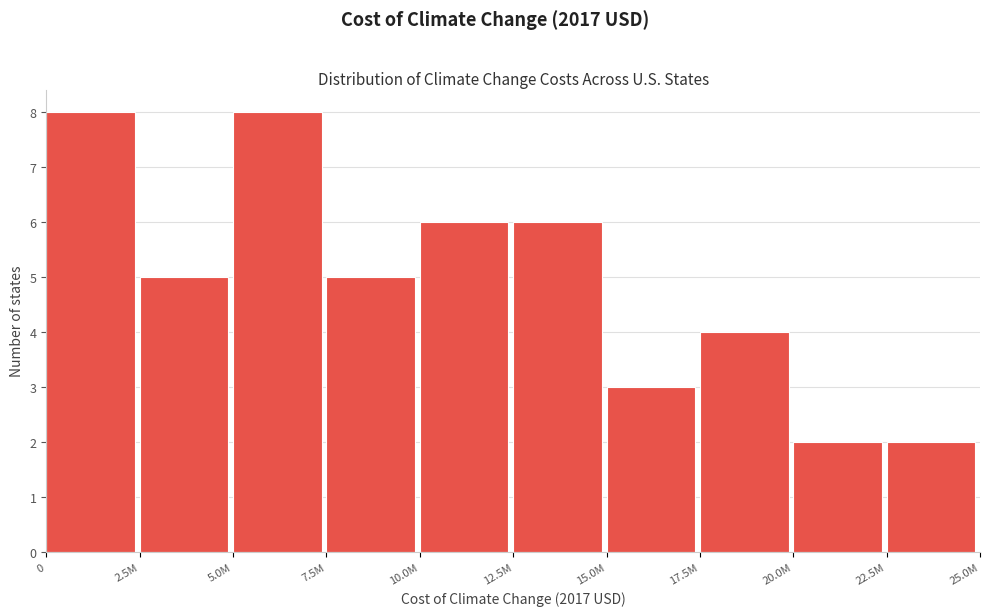

Reading right to left, extract all data points from this chart.

22.5M=2	20.0M=2	17.5M=4	15.0M=3	12.5M=6	10.0M=6	7.5M=5	5.0M=8	2.5M=5	0=8